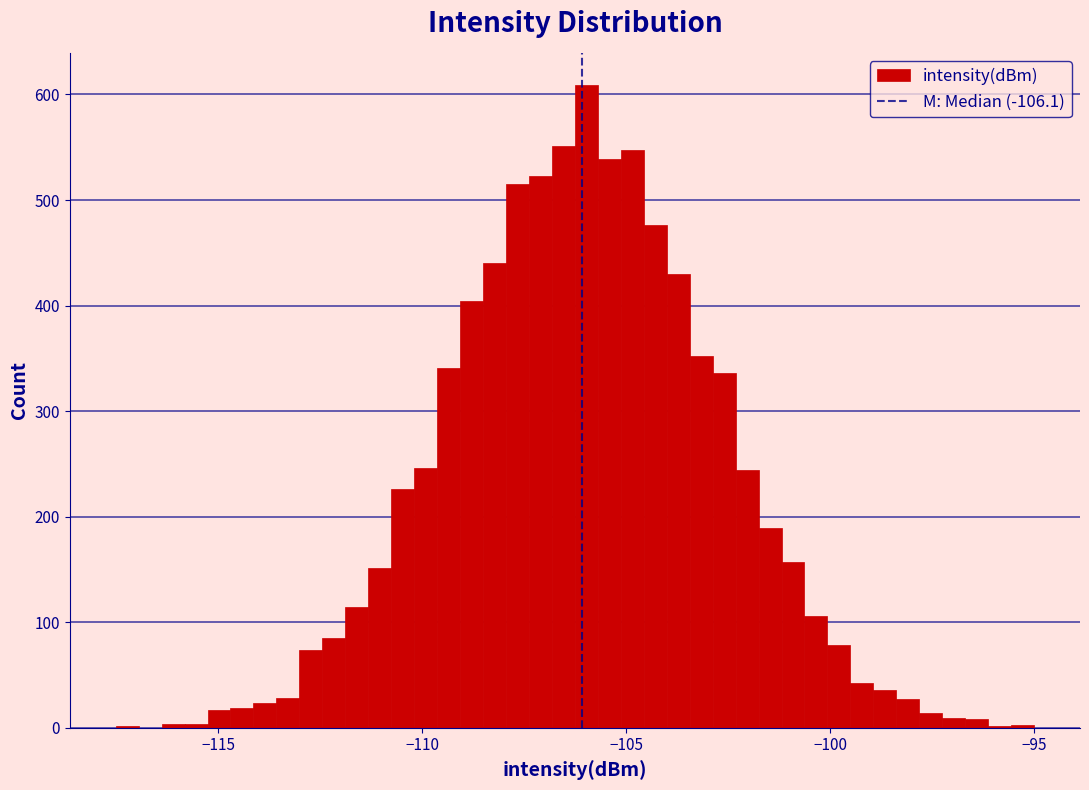

Around what value on the x-axis is the tallest bar? Give the approximate position of its centre, as read against the axis.

-106.0